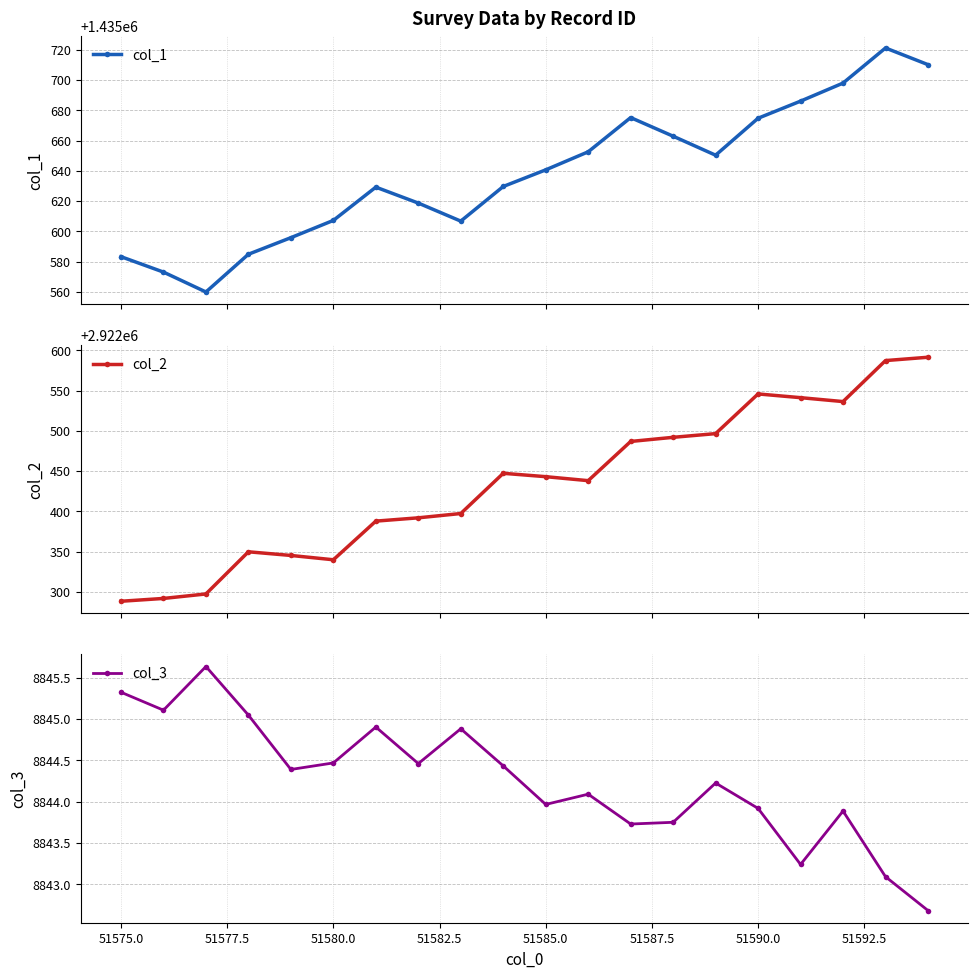

What is the value of the col_1 point at the 20th from the left?

1435710.1